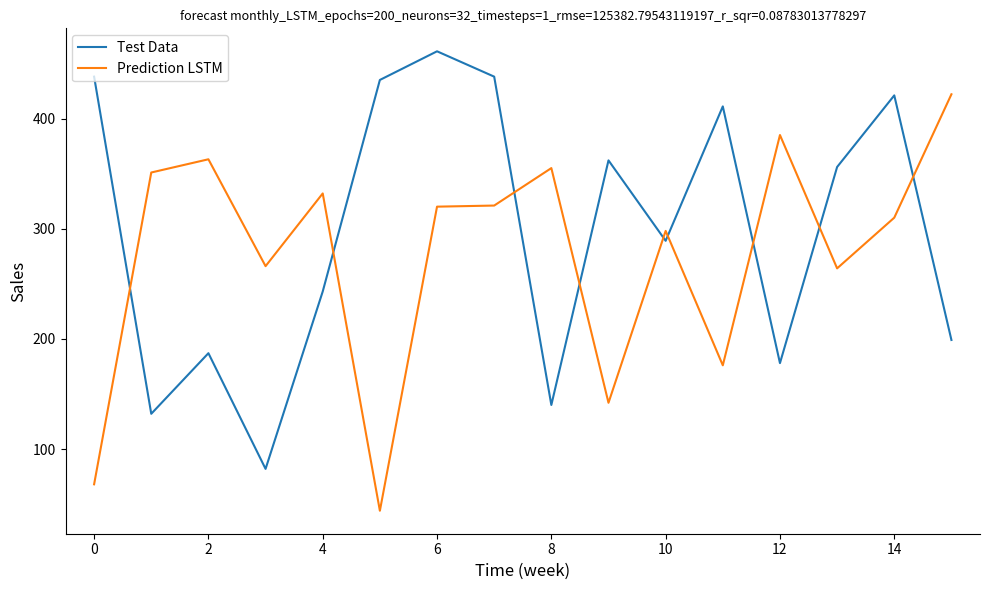

Which series has the largest total across all categories?

Test Data